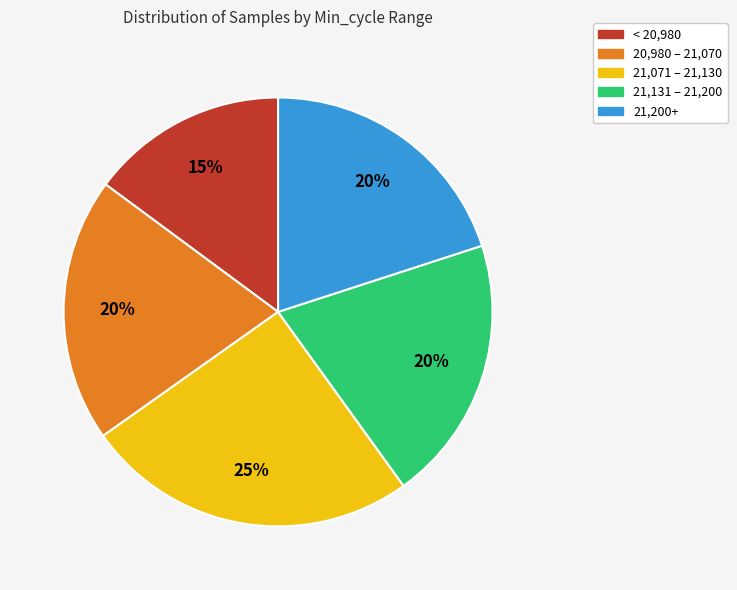

How many segments does this pie chart have?

5